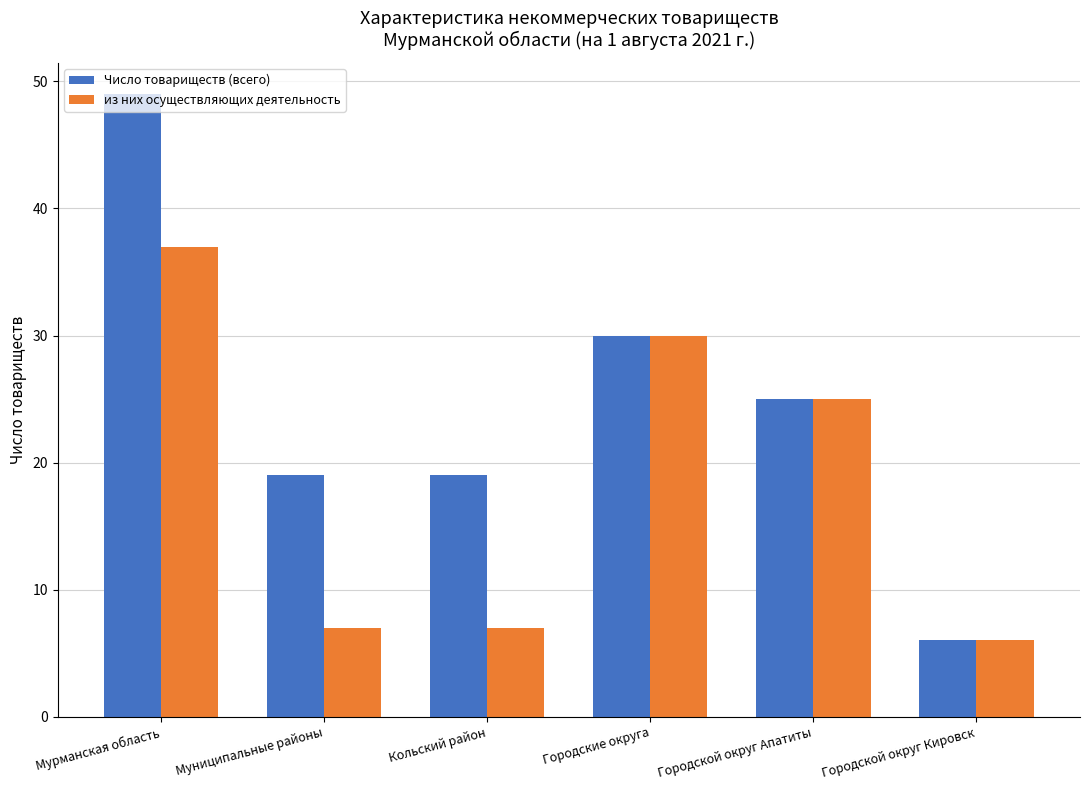

At which label is из них осуществляющих деятельность closest to 21?

Городской округ Апатиты